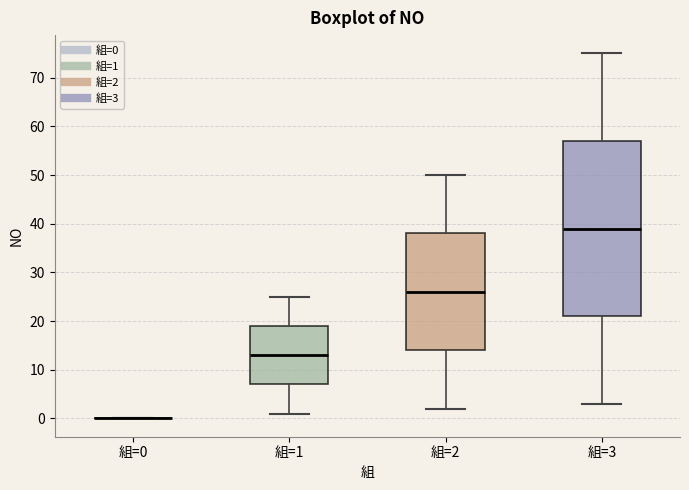

Reading left to right, read every box against the y-axis: the position of its median line, the range the box covers, and the ends of its whiskers. The values are not printed on the chart, so give them approximately, as read against the axis.

組=0: box collapsed to a line at 0, whiskers 0 to 0
組=1: median 13, box 7 to 19, whiskers 1 to 25
組=2: median 26, box 14 to 38, whiskers 2 to 50
組=3: median 39, box 21 to 57, whiskers 3 to 75